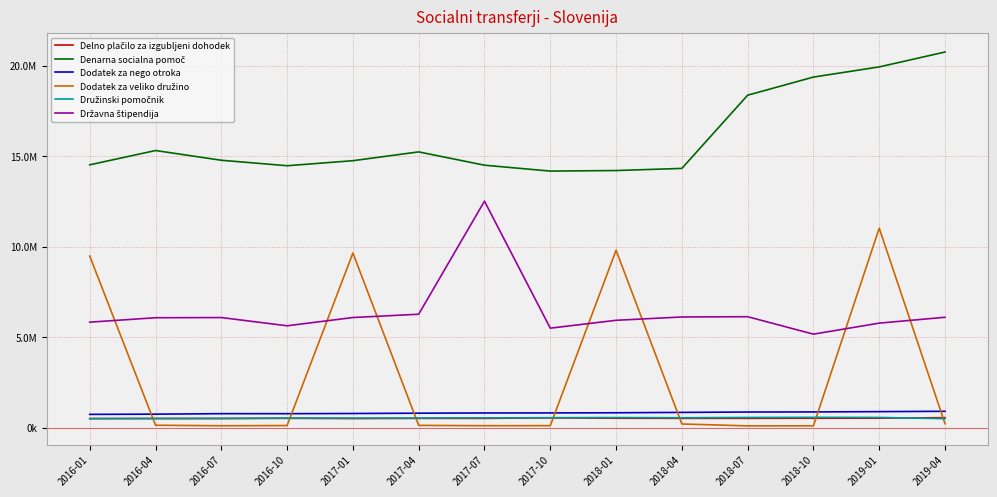

True or false: Delno plačilo za izgubljeni dohodek and Družinski pomočnik intersect in this chart.

True